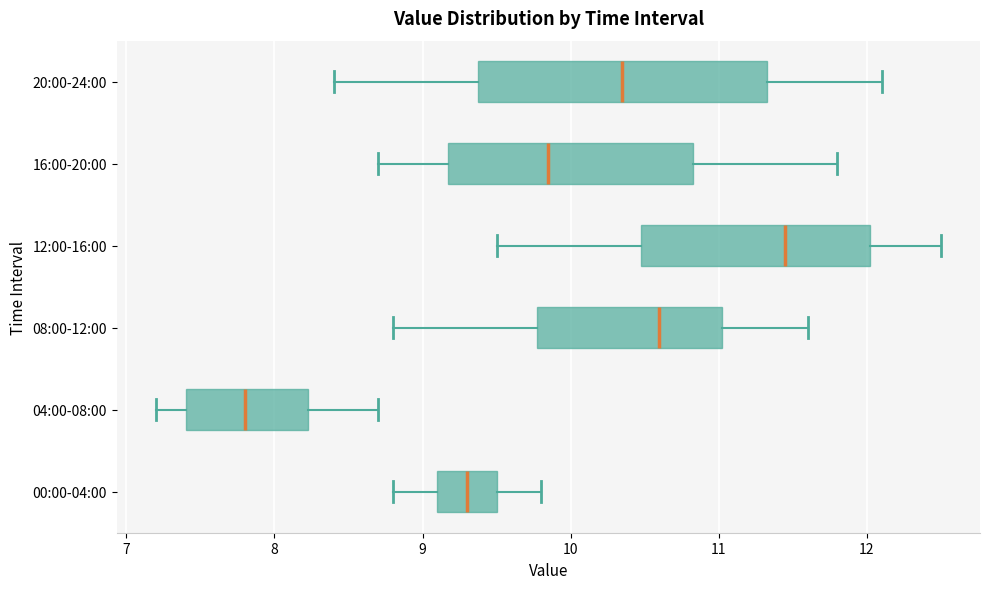

Where does the left whisker of the box for 08:00-12:00 end on the x-axis? The values are not printed on the chart, so give them approximately, as read against the axis.

8.8